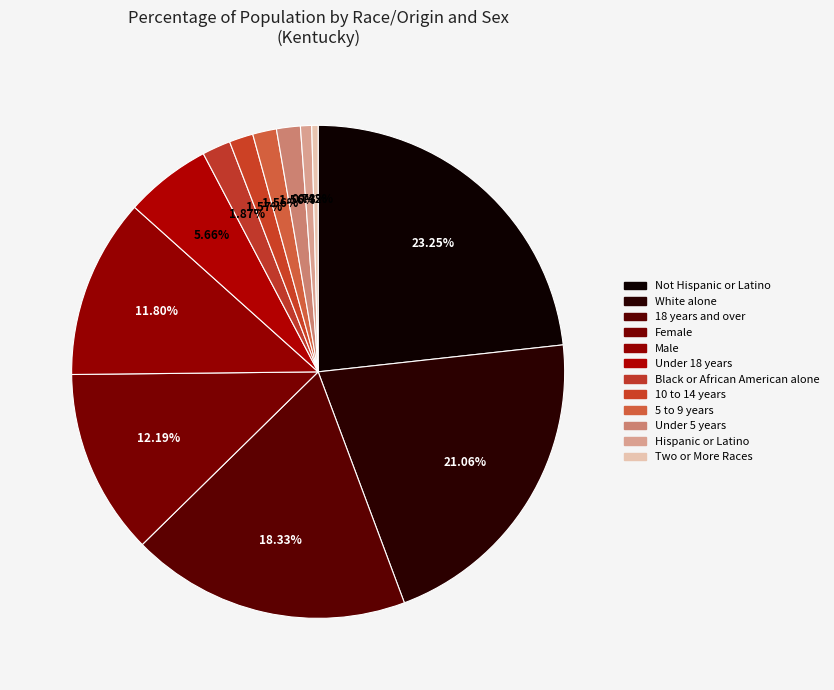

Does any single category account for the majority?

No